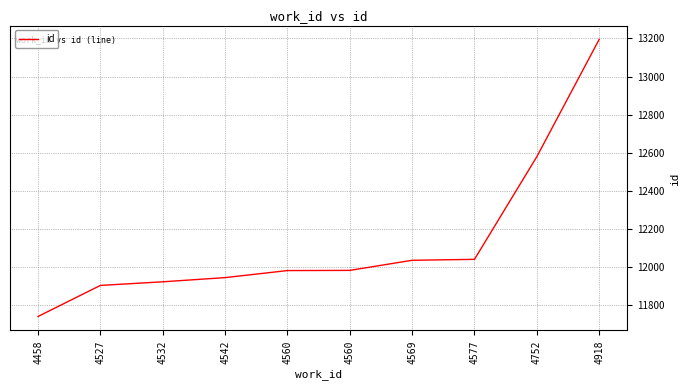

Is this an area chart (filled region under the line)?

No